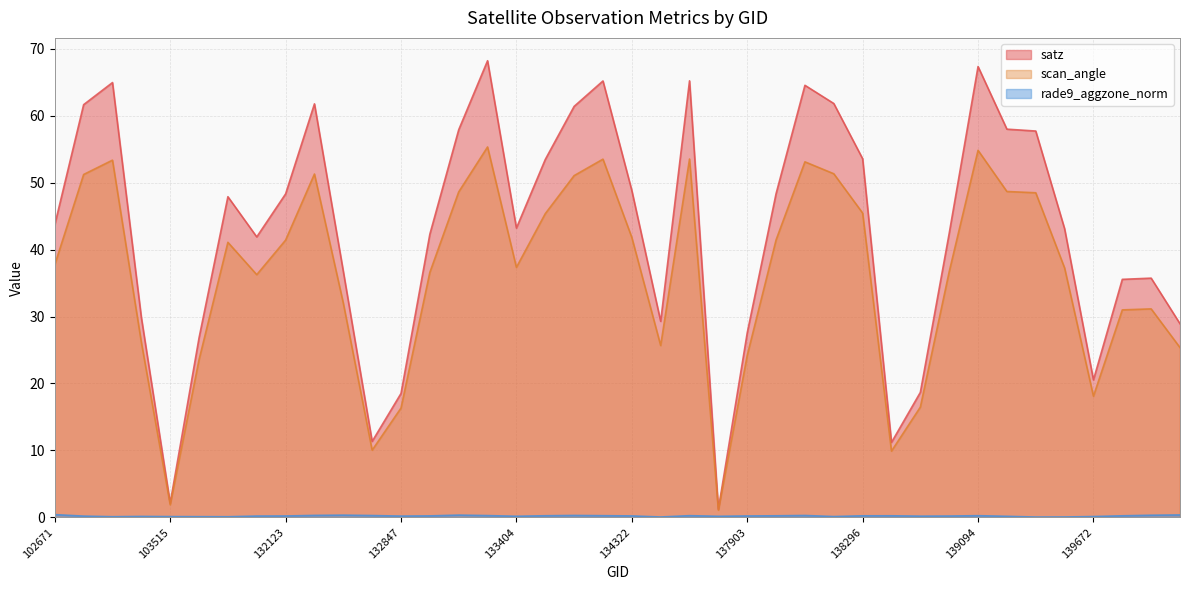

At 132669, list the series in order from smallest to largest.

rade9_aggzone_norm, scan_angle, satz